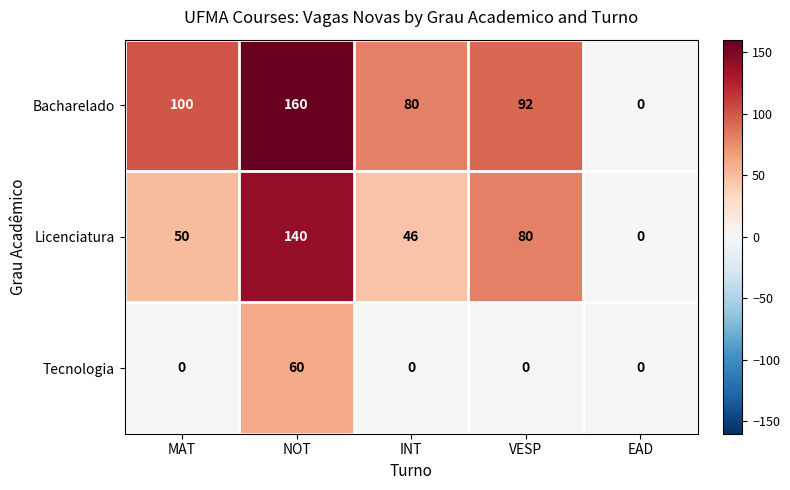

What is the sum of all Tecnologia values?

60